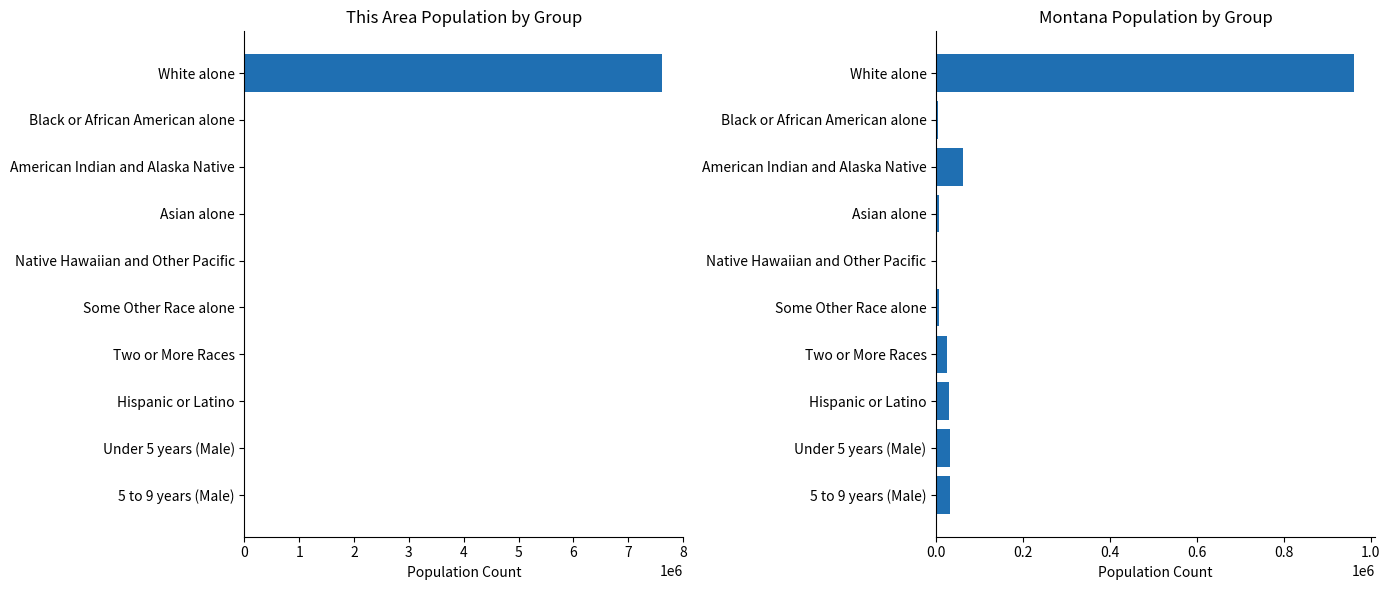

Is it true that Montana equals 6253 at Asian alone?

True